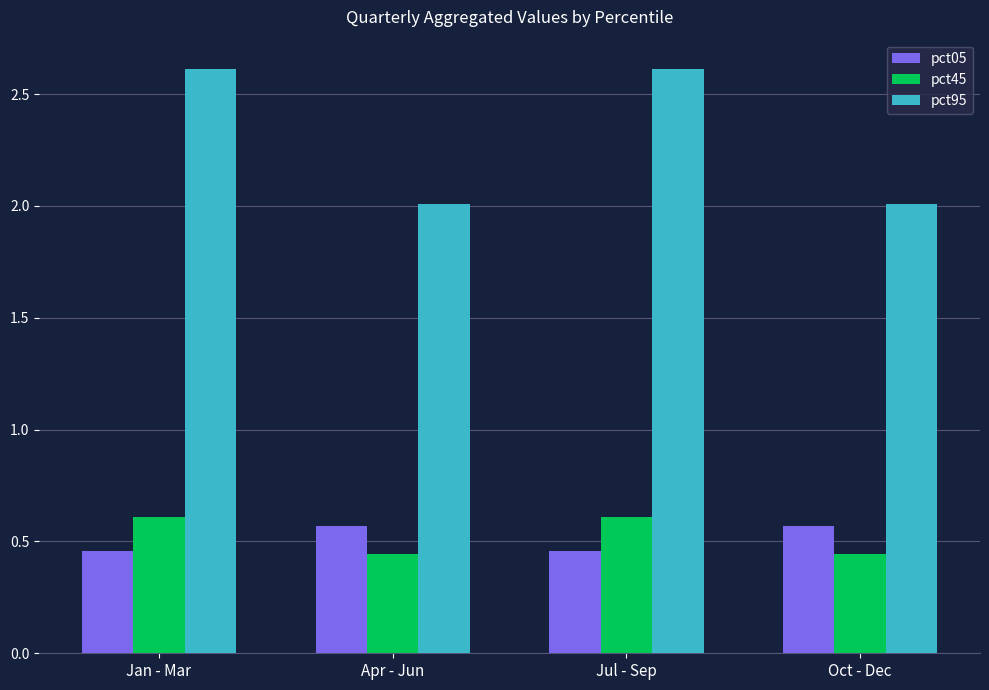

True or false: pct95 has a value of 2.0 at Apr - Jun.

True